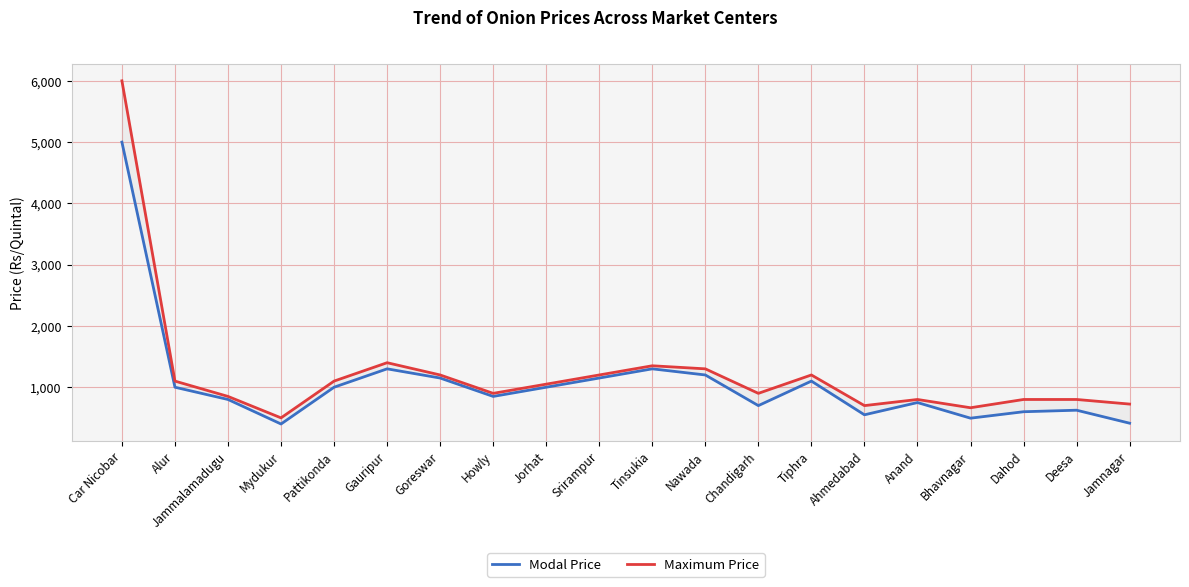

Which label corresponds to the largest value in the chart?

Car Nicobar